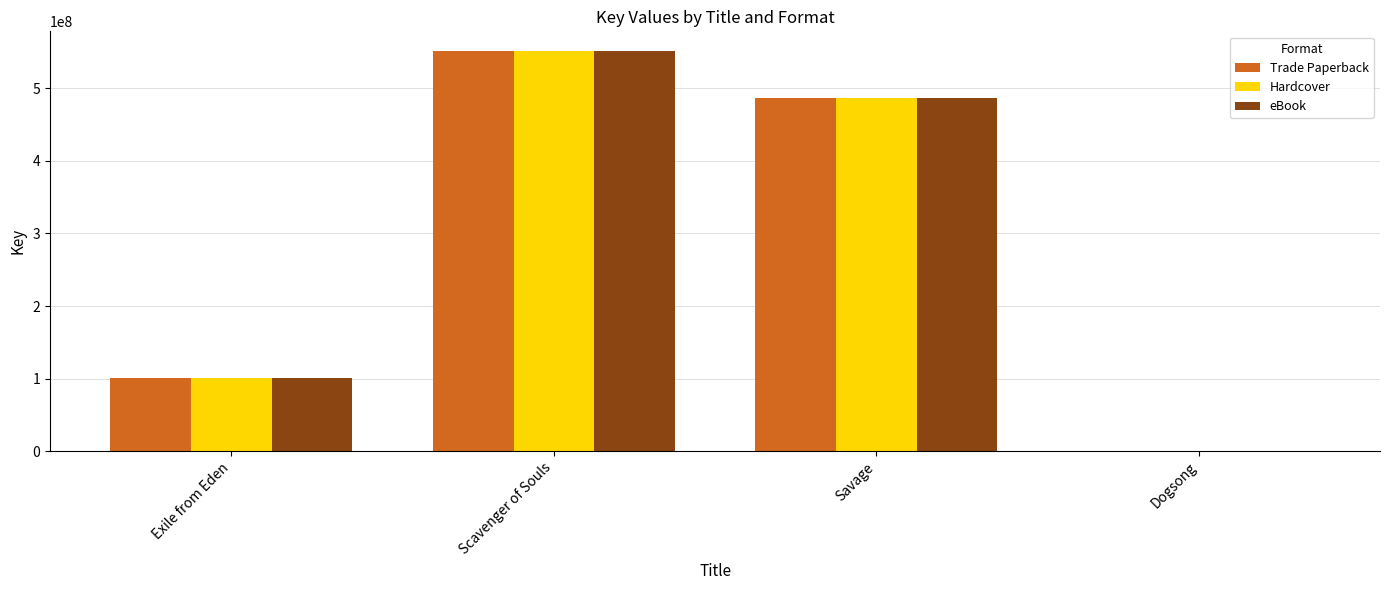

At which category is the sum across all series the highest?

Scavenger of Souls